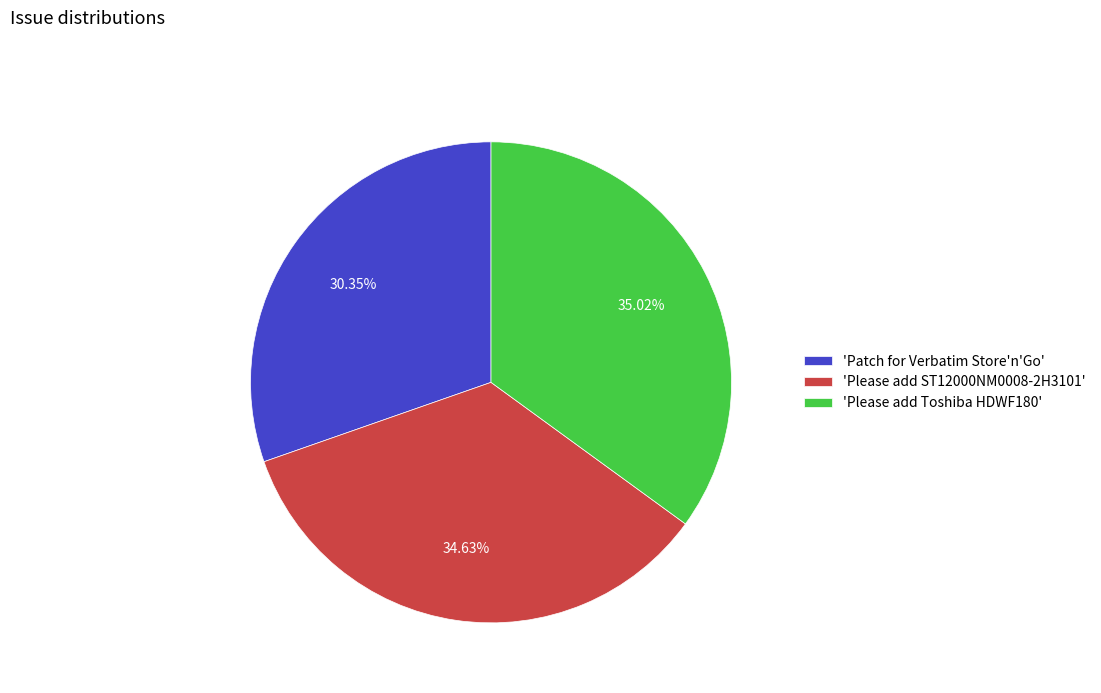

Is there any slice that represents more than half of the pie?

No